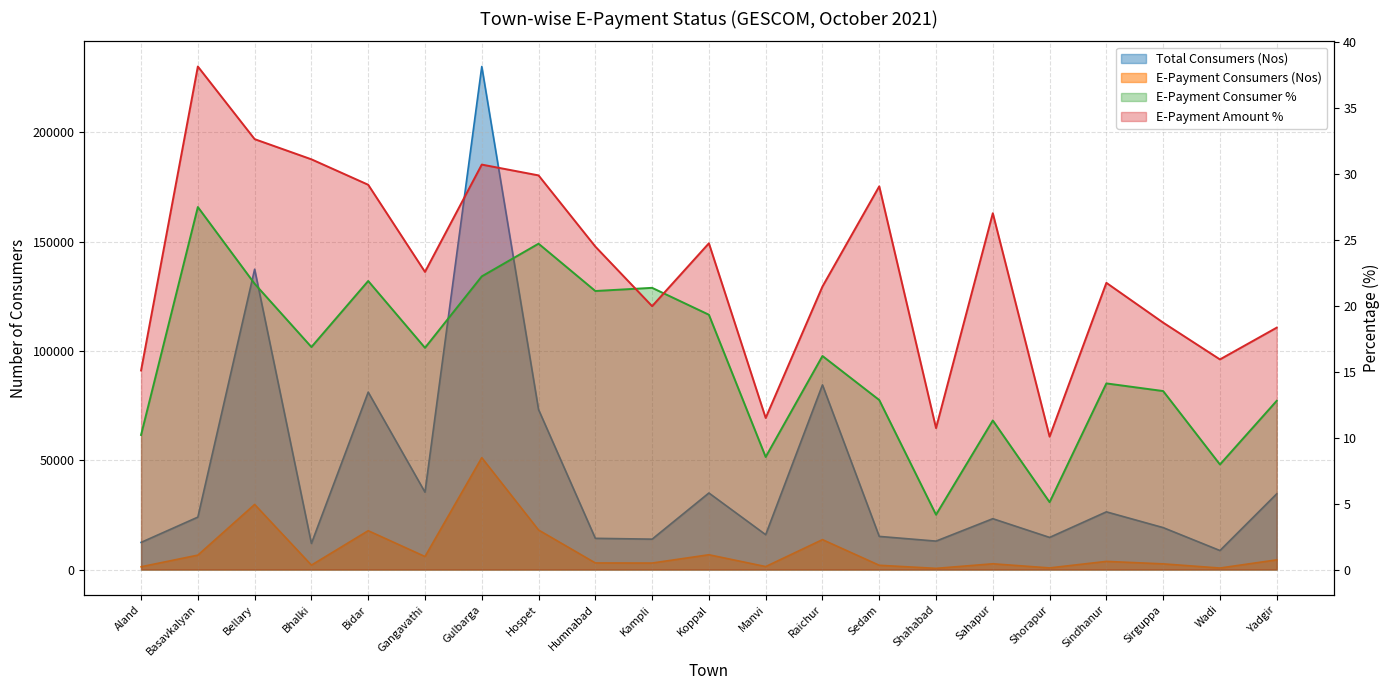

What is the difference between the maximum and minimum values in the E-Payment Consumer % series?

23.3